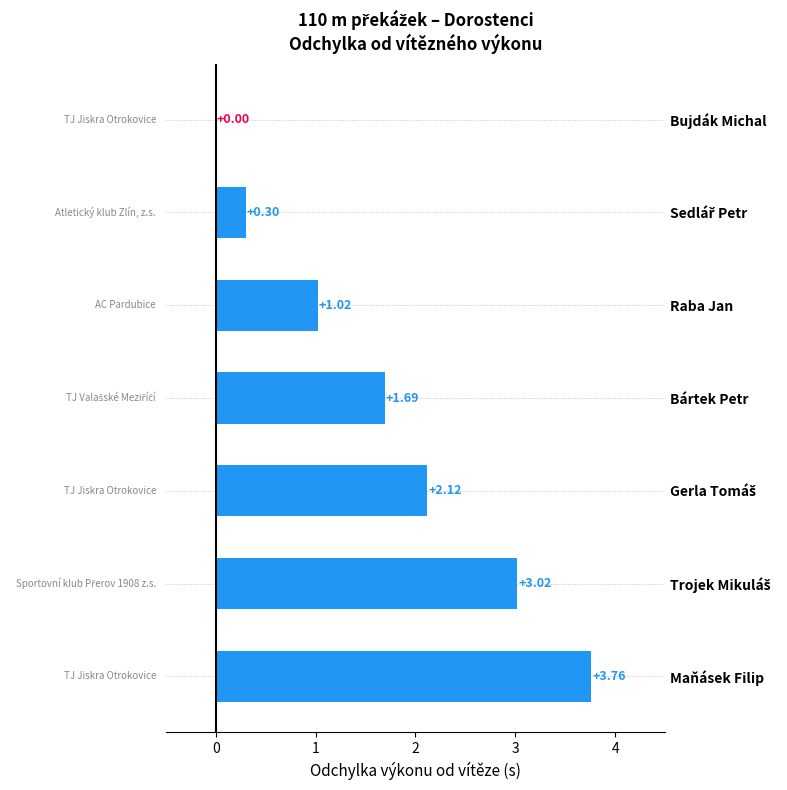

What is the change in value from Bujdák Michal to Bártek Petr?

+1.7